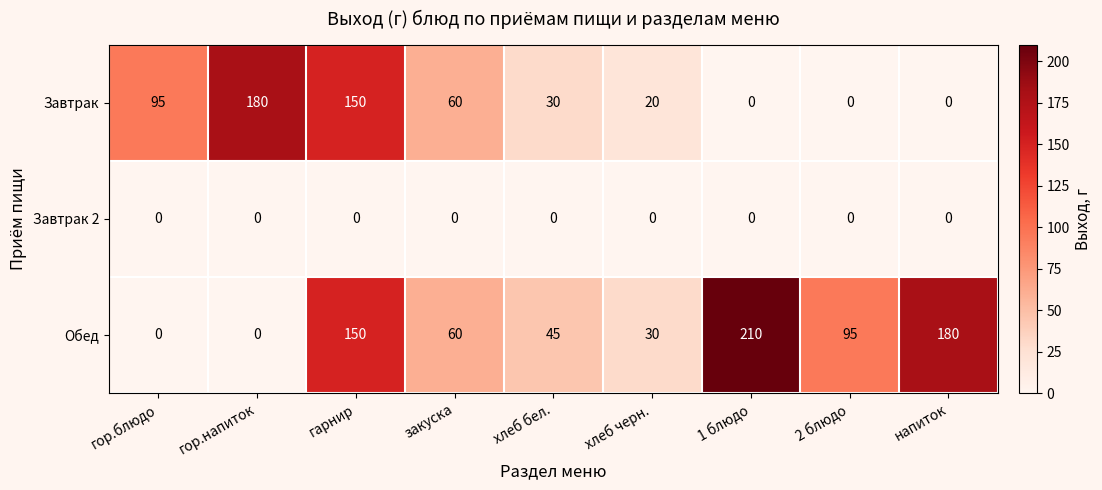

The Завтрак 2 series shows 0 at 1 блюдо. True or false?

True